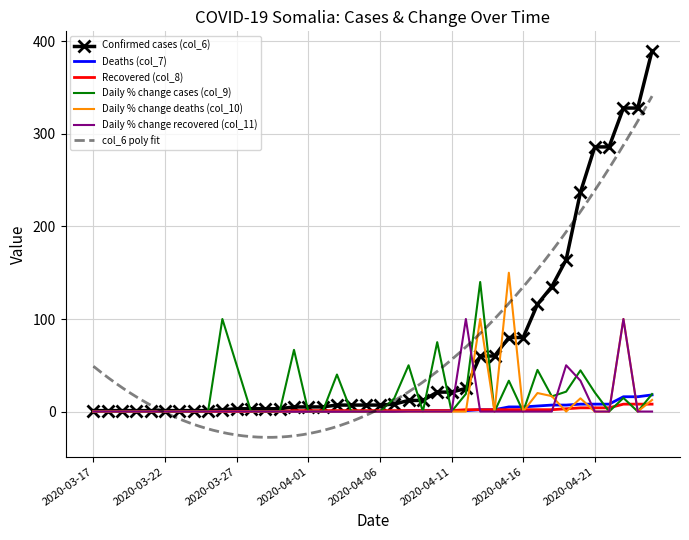

Which label corresponds to the largest value in the chart?

2020-04-25